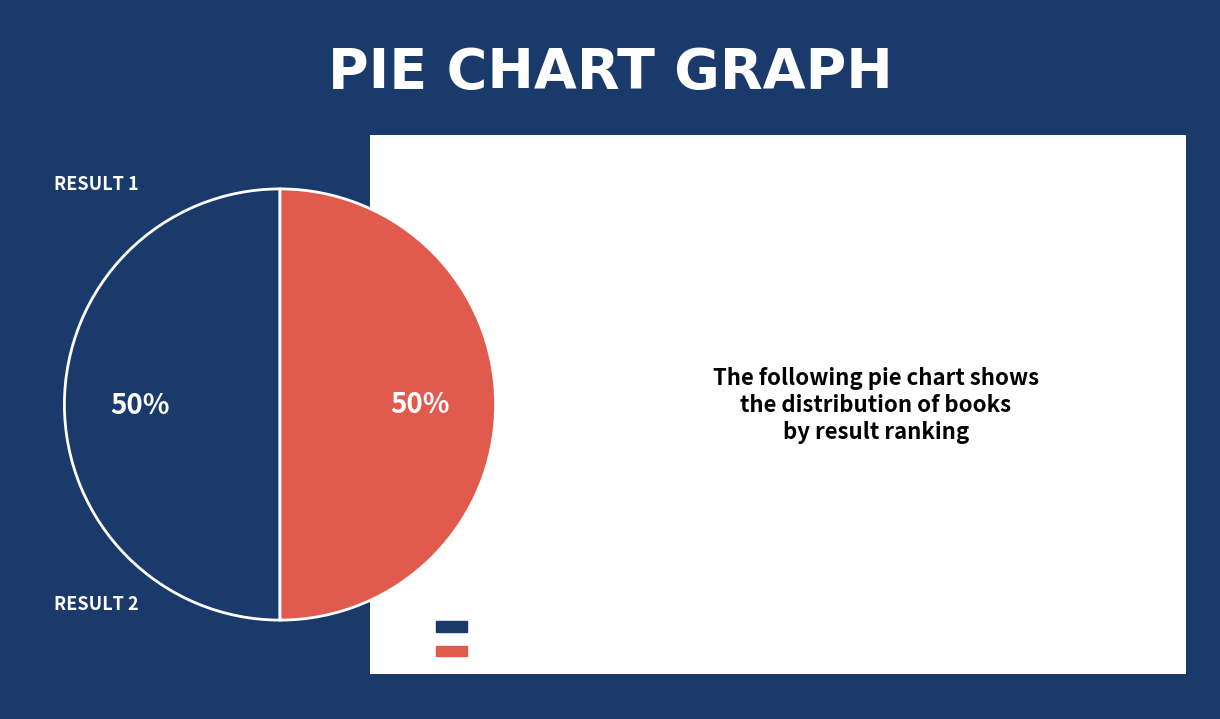

What percentage is the Result 2 slice, to the nearest percent?

50%